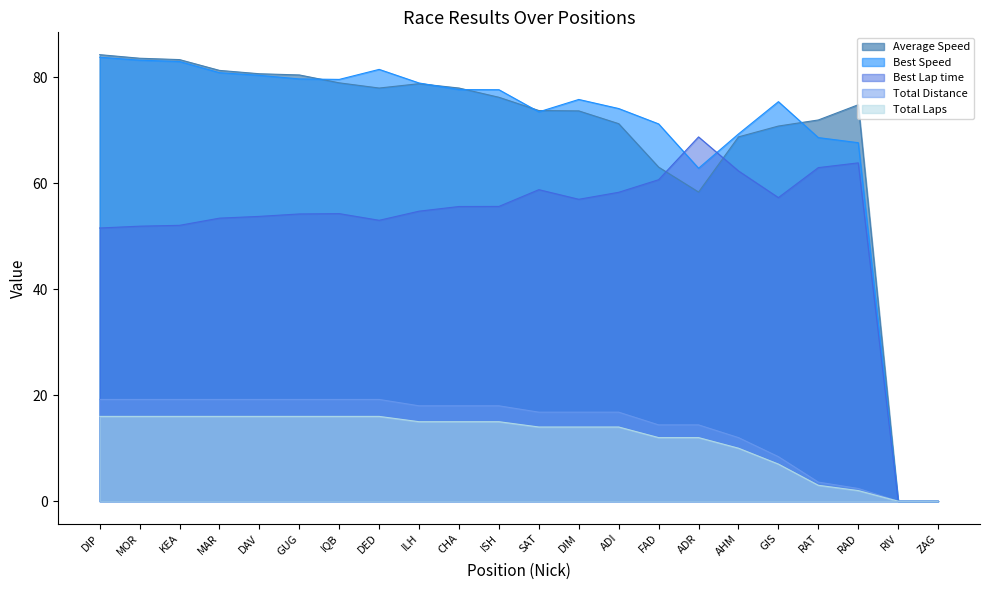

True or false: Average Speed has more than 2 points higher than both neighbors.

False